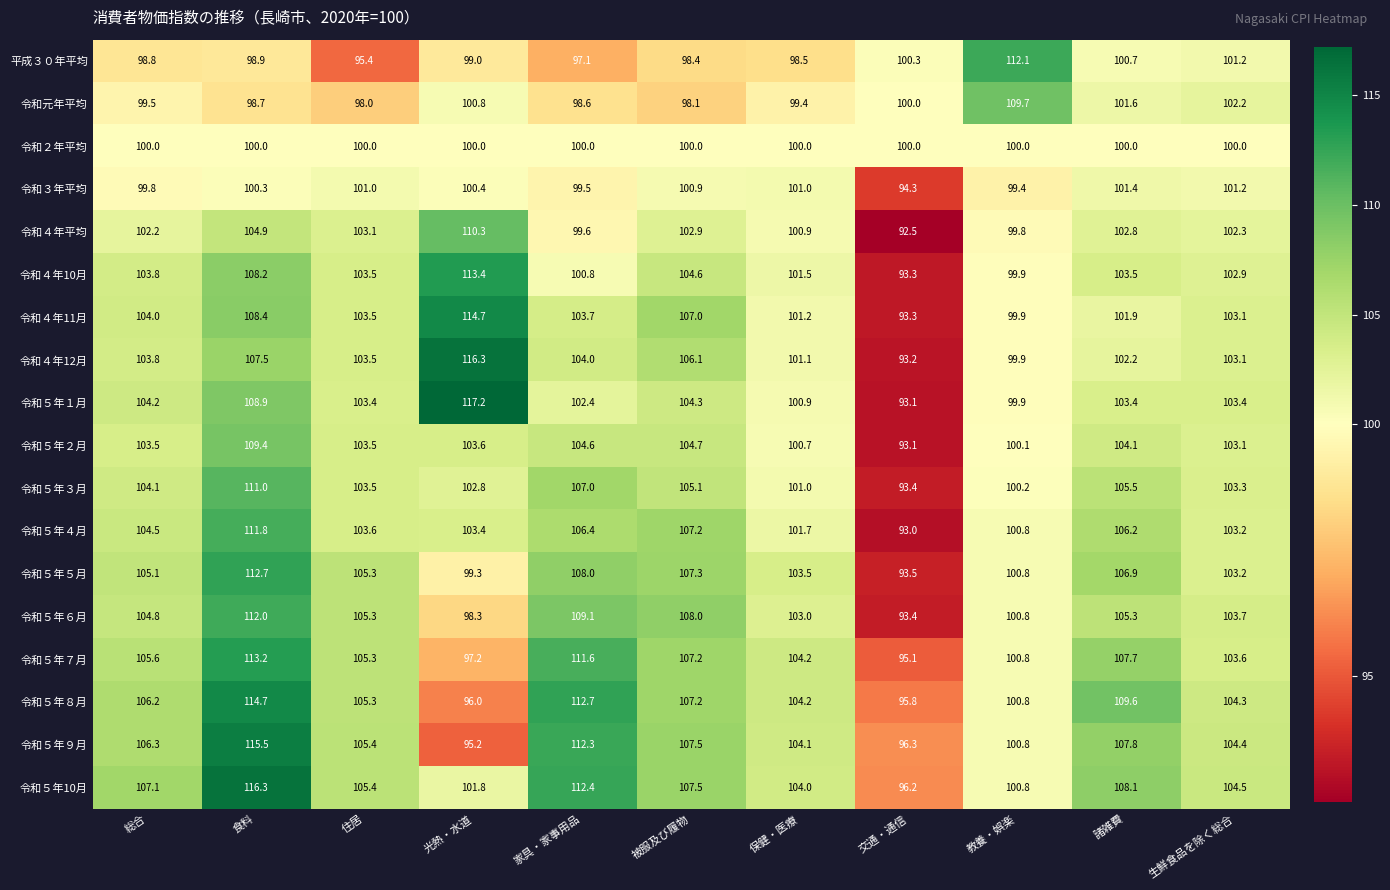

Rank the series at 諸雑費 from highest to lowest value.

令和５年８月, 令和５年10月, 令和５年９月, 令和５年７月, 令和５年５月, 令和５年４月, 令和５年３月, 令和５年６月, 令和５年２月, 令和４年10月, 令和５年１月, 令和４年平均, 令和４年12月, 令和４年11月, 令和元年平均, 令和３年平均, 平成３０年平均, 令和２年平均